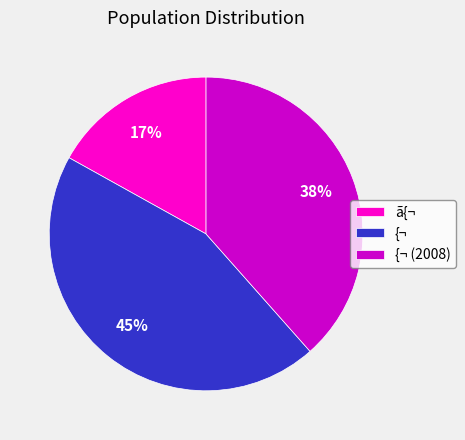

Rank the categories by value from lowest to highest.

ã{¬, {¬ (2008), {¬